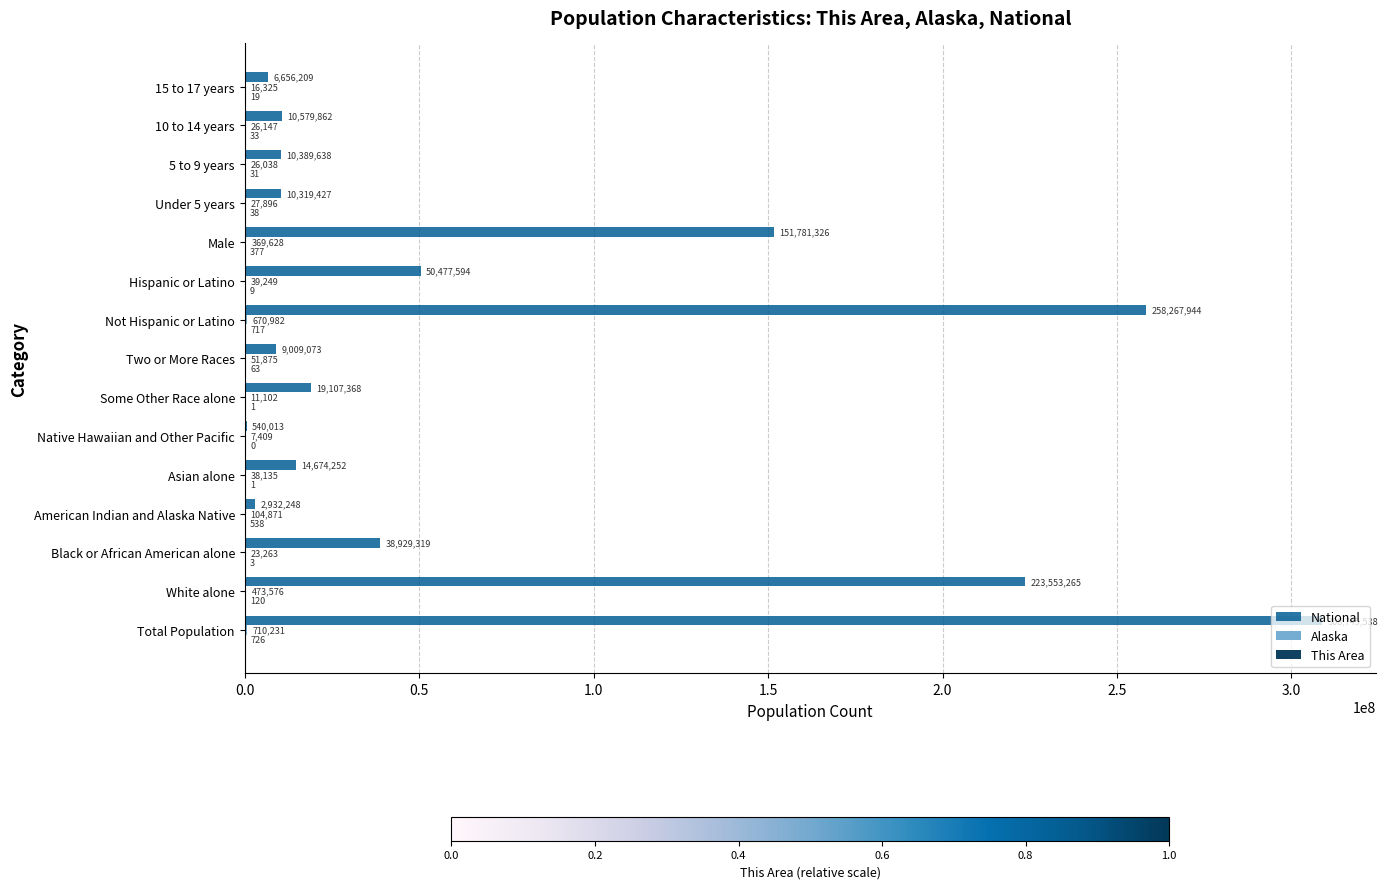

At which category is the sum across all series the highest?

Total Population